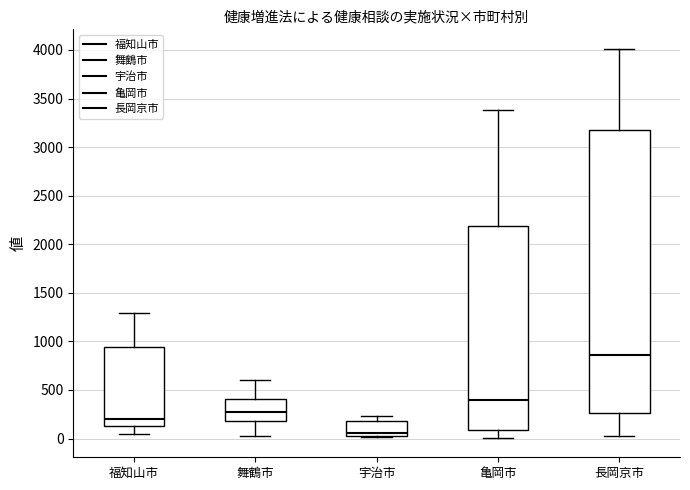

Where is the upper edge of the box for 福知山市 on the y-axis? The values are not printed on the chart, so give them approximately, as read against the axis.

950